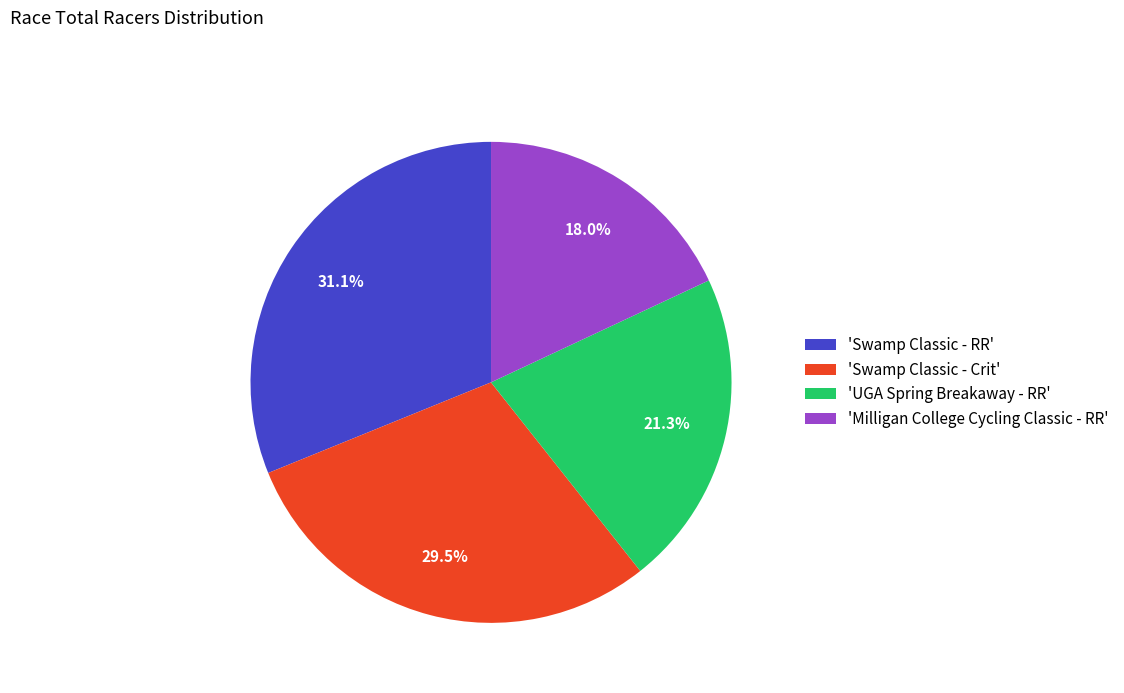

Does 'Milligan College Cycling Classic - RR' represent more than half of the total?

No